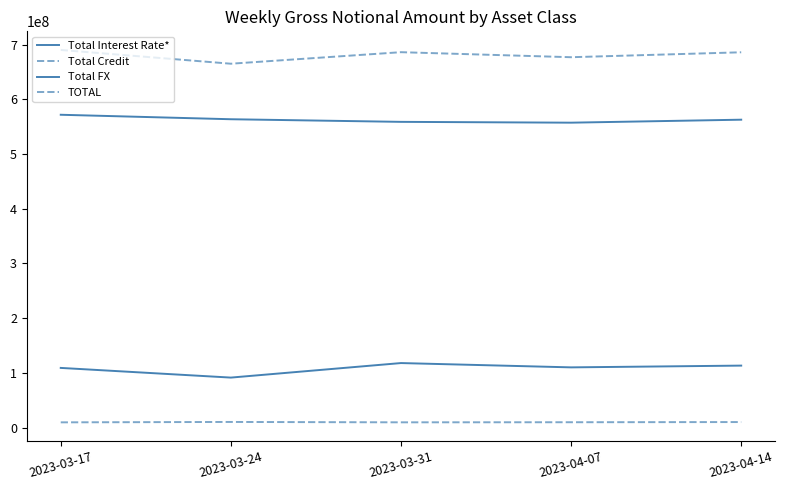

Which category has the highest value across all series?

2023-03-17